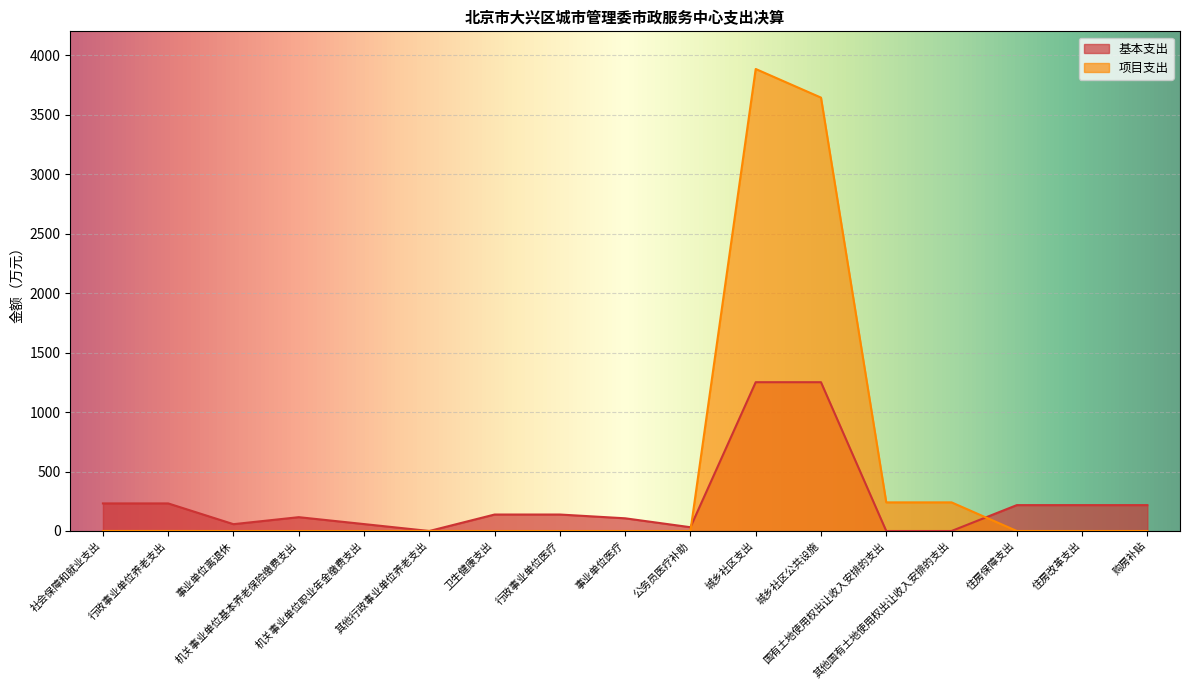

What is the total value across all series at 事业单位离退休?

57.4